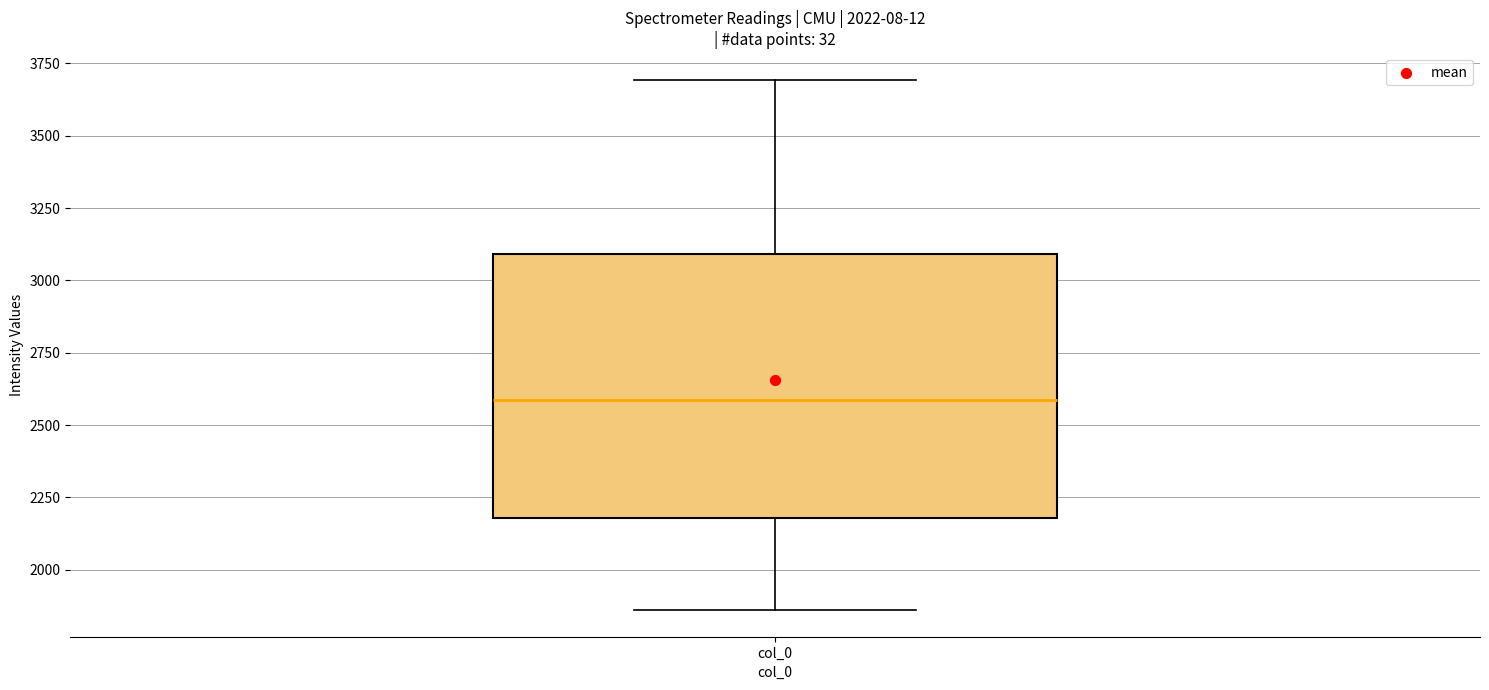

Read this box plot against the y-axis: the position of the median line, the range covered by the box, and the ends of both whiskers. The values are not printed on the chart, so give them approximately, as read against the axis.

median 2600, box 2200 to 3100, whiskers 1850 to 3700